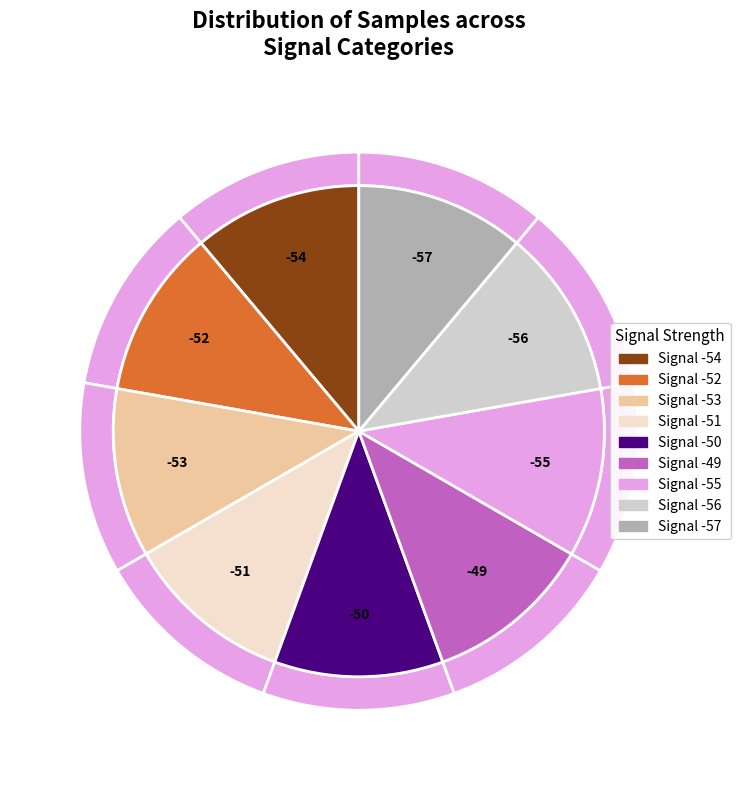

Does Signal -52 account for over 50% of the chart?

No